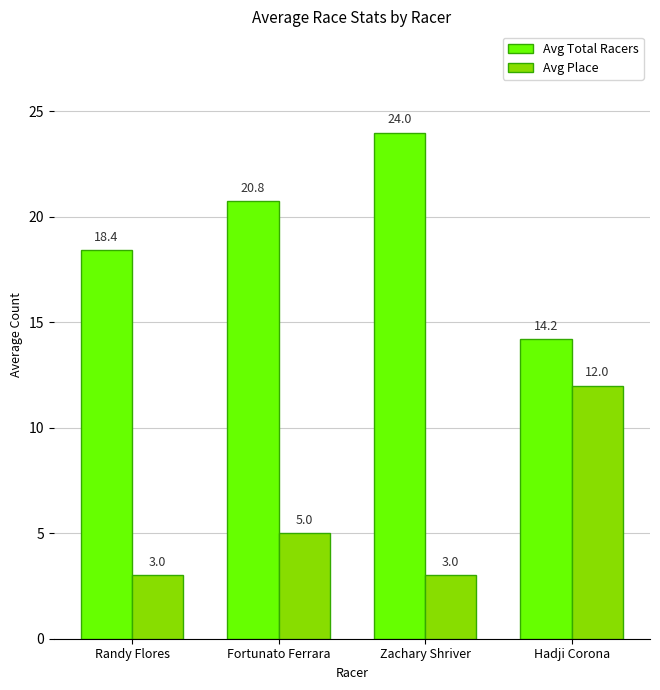

How many data points does each series have?

4